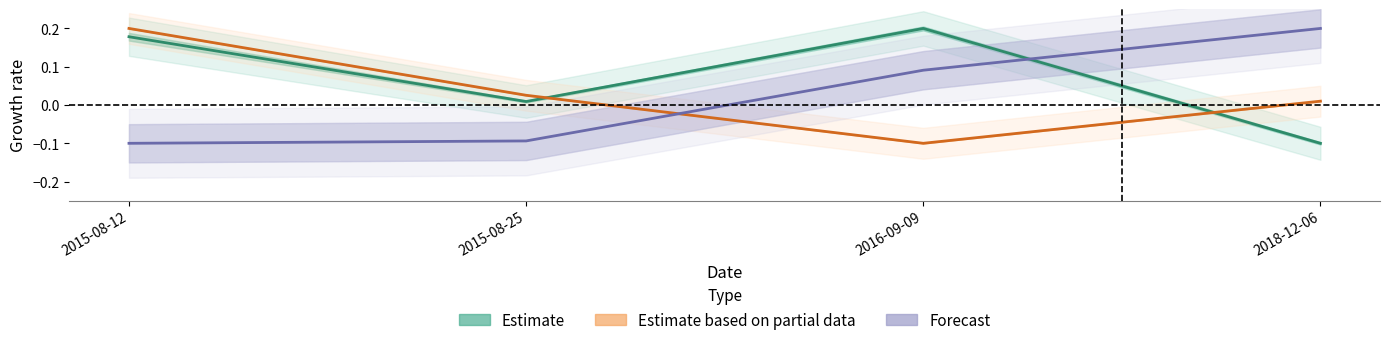

How many values in transactionPricePerShare are above zero?

3